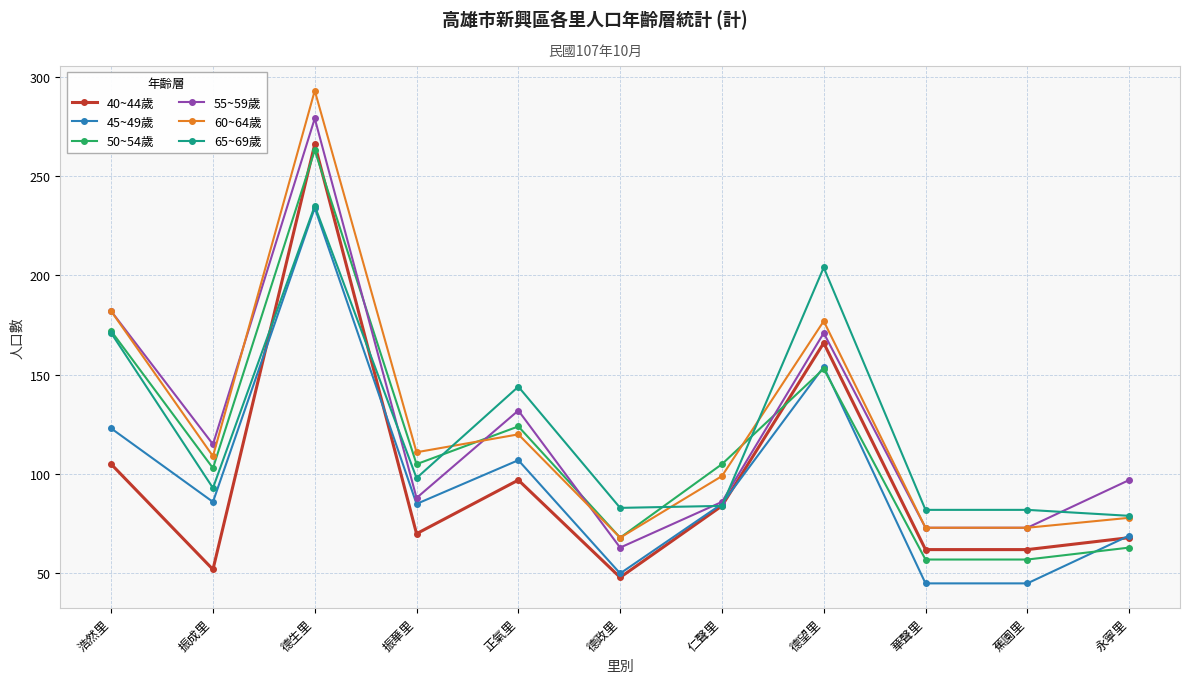

Where is the first local minimum for 50~54歲?

振成里